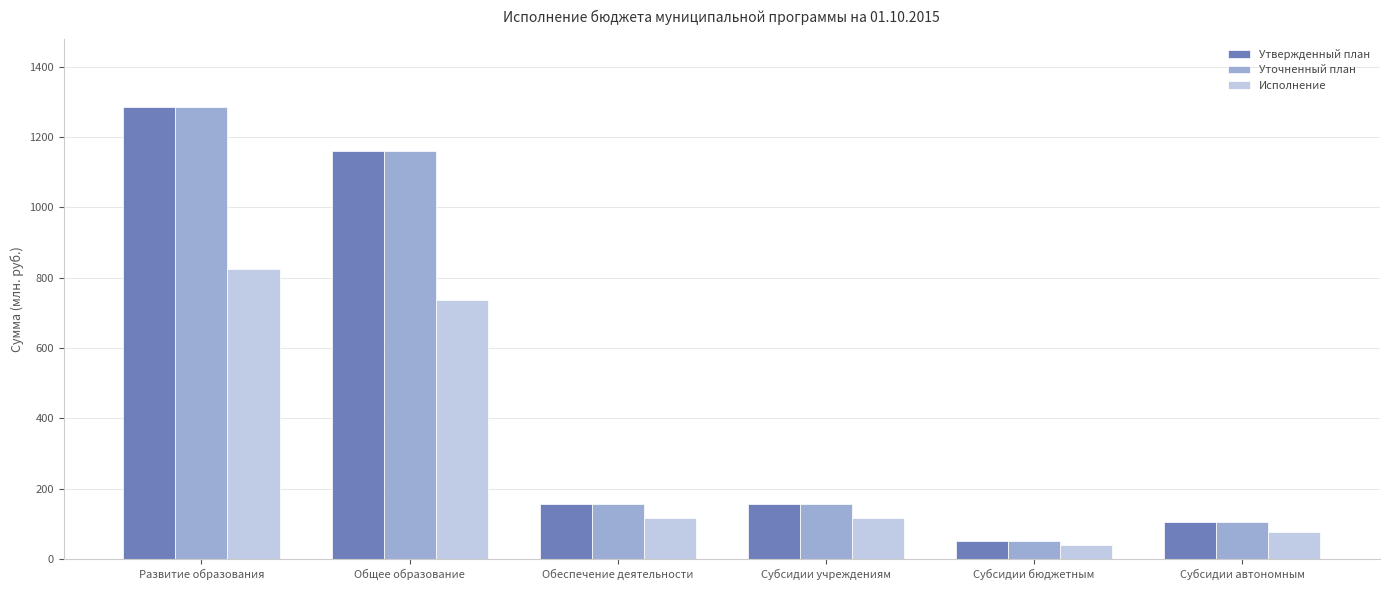

What are all the series names shown in the legend?

Утвержденный план, Уточненный план, Исполнение